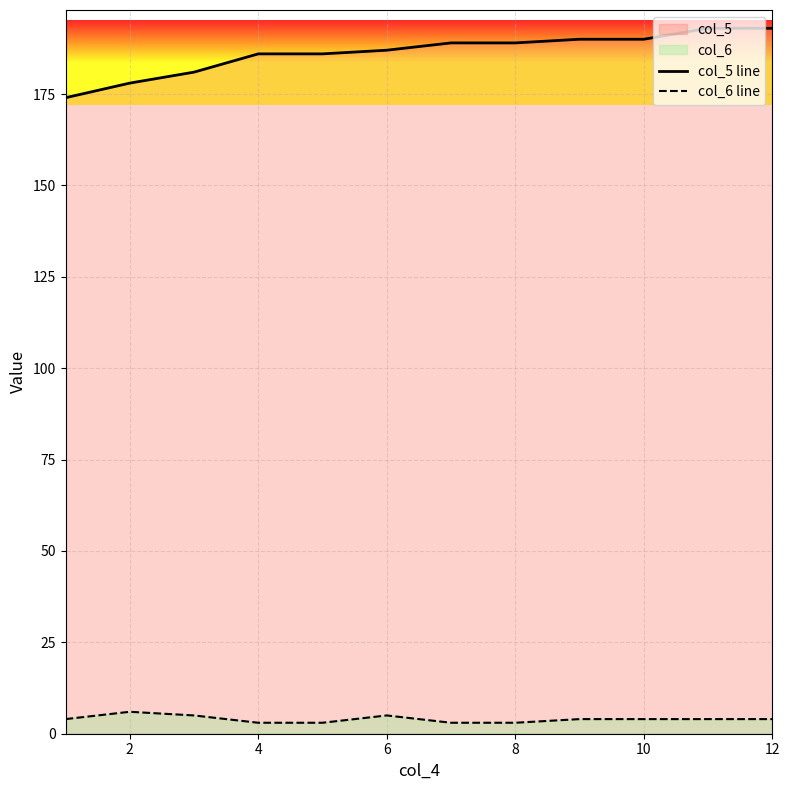

At how many categories does at least one series exceed 126?

12